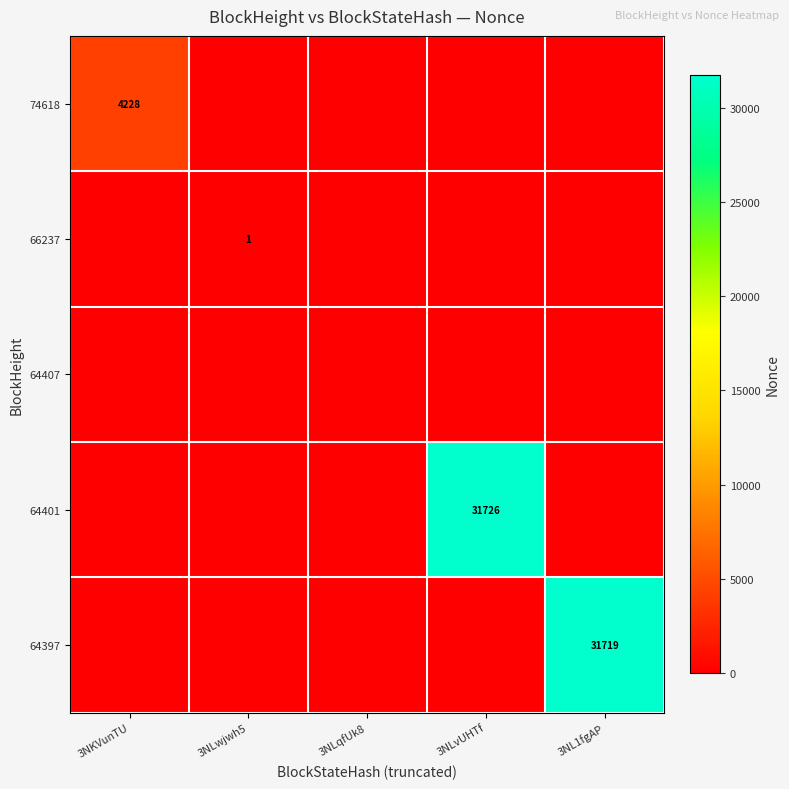

The 74618 series shows 4228 at 3NKVunTU. True or false?

True